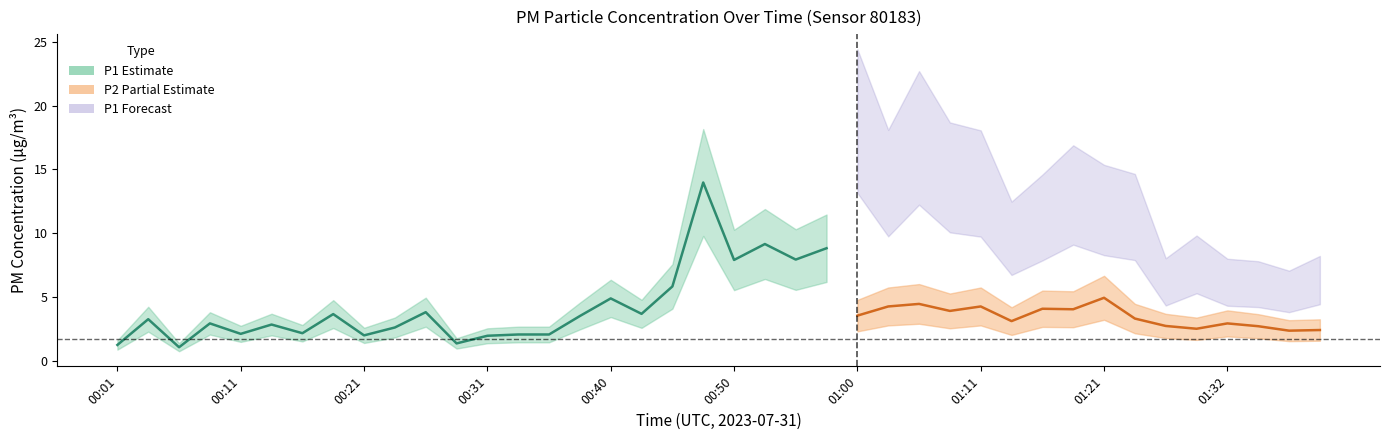

List the series in order of their peak value, highest first.

P1, P2